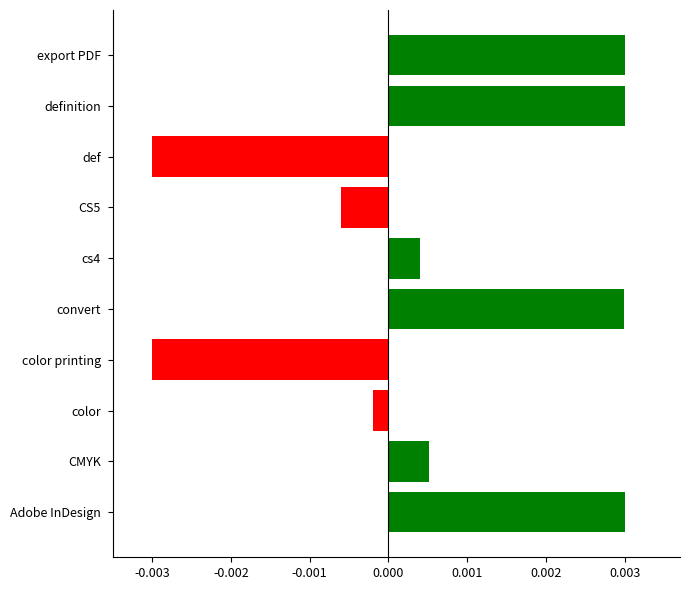

Between definition and CS5, which is larger?

definition